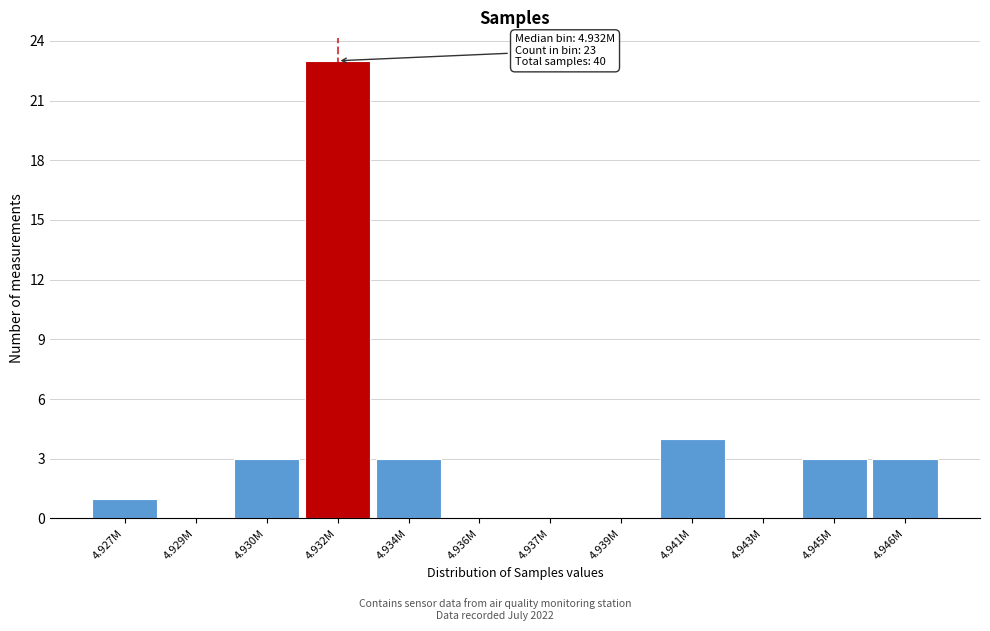

Reading right to left, what are all the values shown in this chart?

4.946M=3	4.945M=3	4.943M=0	4.941M=4	4.939M=0	4.937M=0	4.936M=0	4.934M=3	4.932M=23	4.930M=3	4.929M=0	4.927M=1